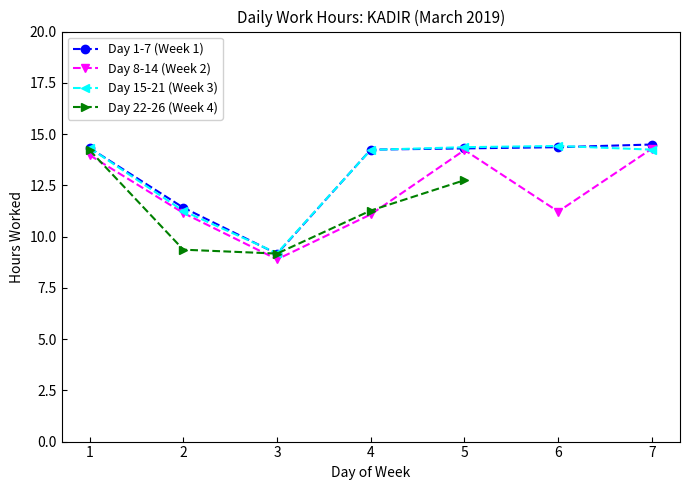

Is it true that Day 8-14 (Week 2) equals 18.6 at 5?

False